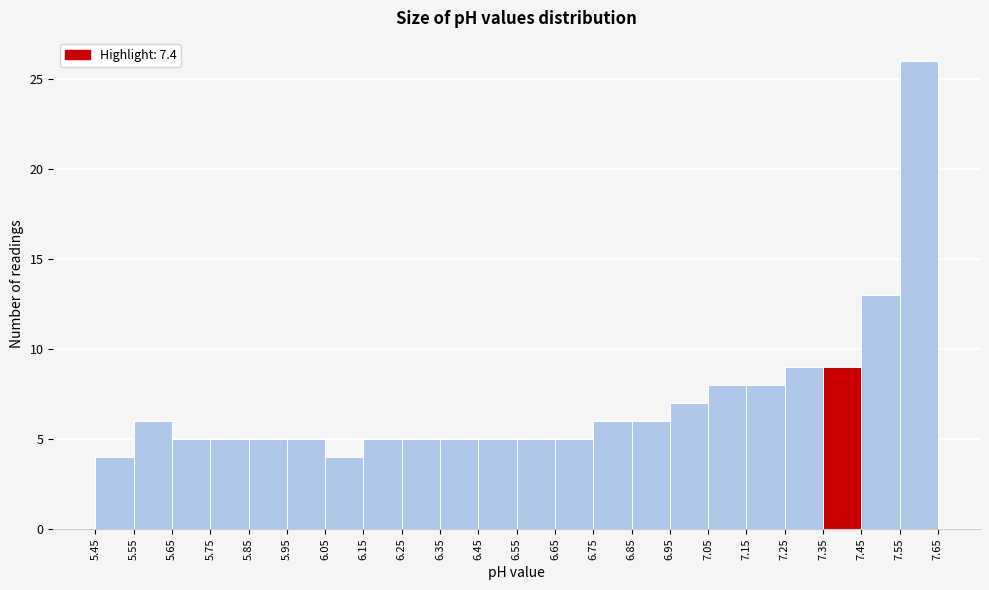

Reading left to right, list every bar in this chart as the range it spans on the x-axis followed by its height. The values are not printed on the chart, so give them approximately, as read against the axis.

5.45 to 5.55: 4
5.55 to 5.65: 6
5.65 to 5.75: 5
5.75 to 5.85: 5
5.85 to 5.95: 5
5.95 to 6.05: 5
6.05 to 6.15: 4
6.15 to 6.25: 5
6.25 to 6.35: 5
6.35 to 6.45: 5
6.45 to 6.55: 5
6.55 to 6.65: 5
6.65 to 6.75: 5
6.75 to 6.85: 6
6.85 to 6.95: 6
6.95 to 7.05: 7
7.05 to 7.15: 8
7.15 to 7.25: 8
7.25 to 7.35: 9
7.35 to 7.45: 9
7.45 to 7.55: 13
7.55 to 7.65: 26